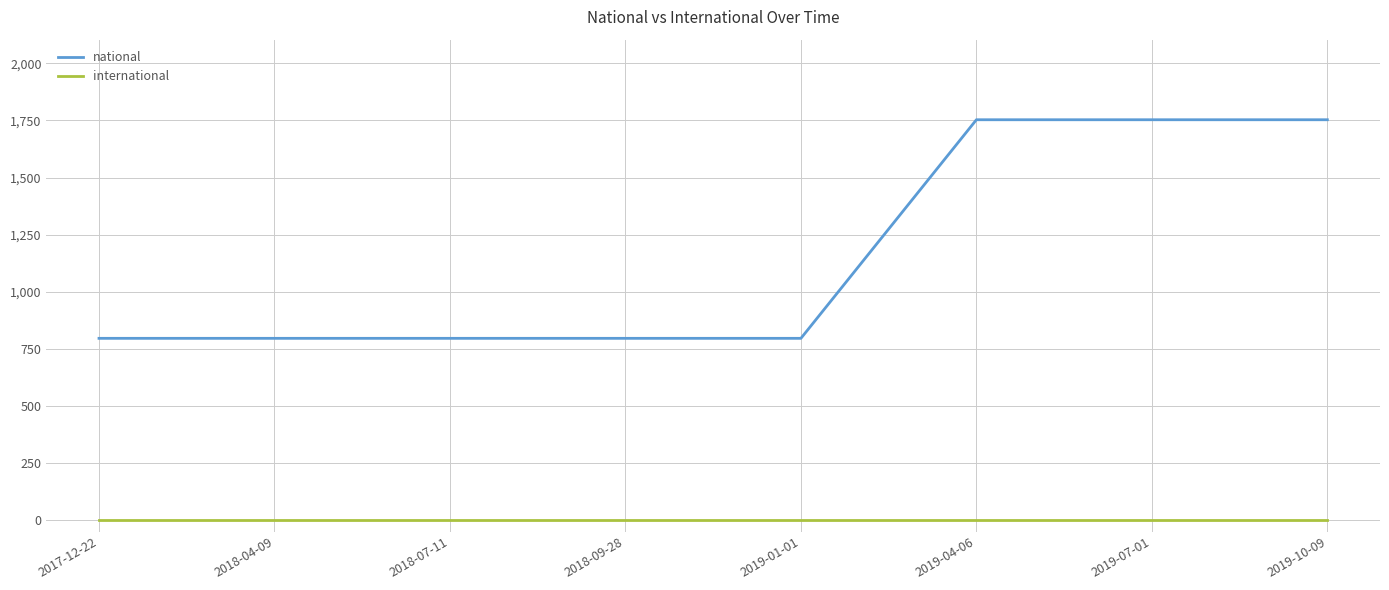

List the series in order of their peak value, lowest first.

international, national